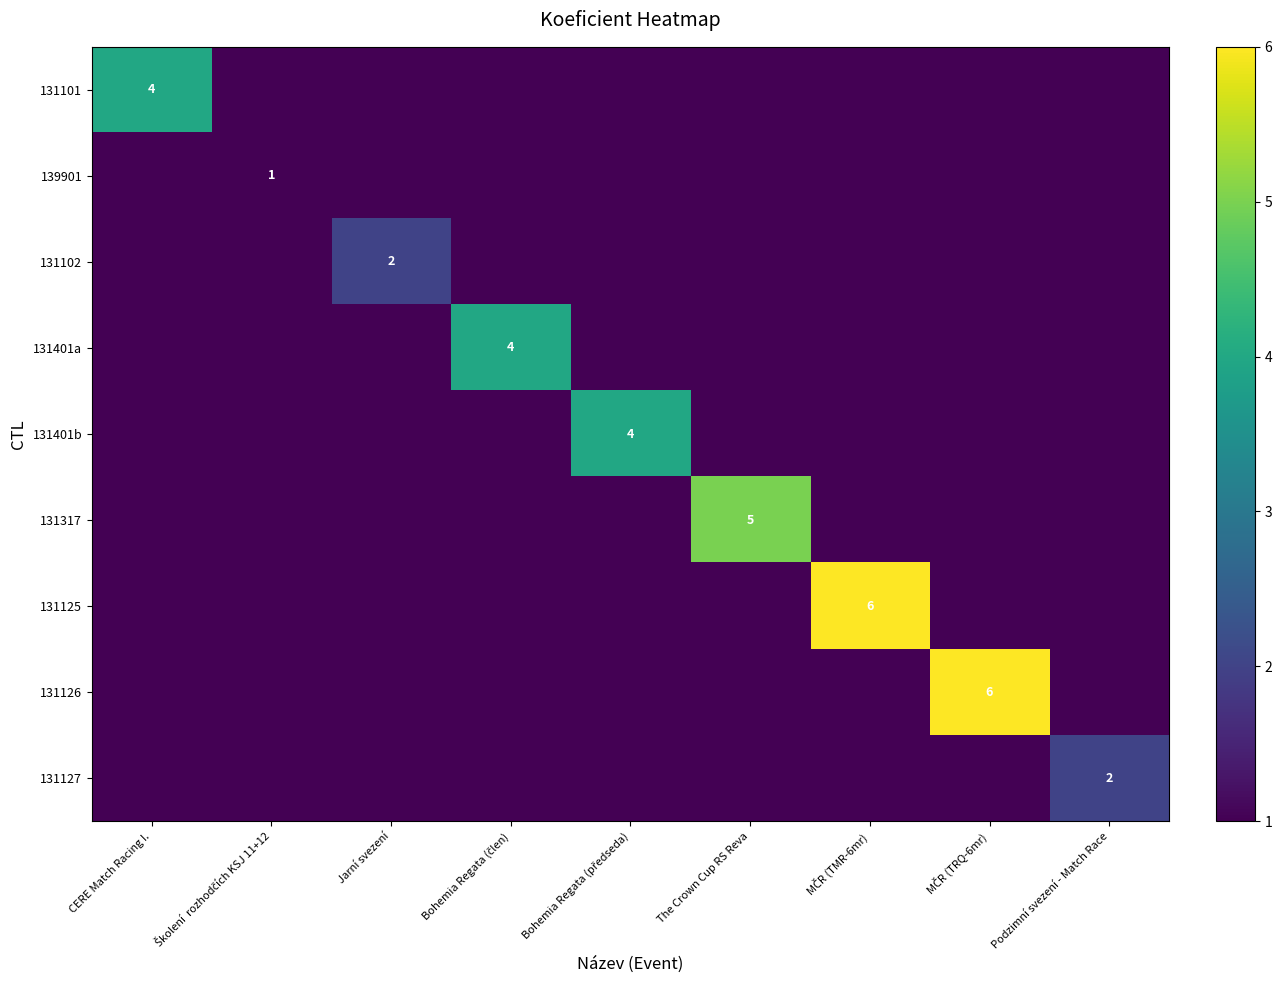

Which series changed the most between Školení rozhodčích KSJ 11+12 and Bohemia Regata (předseda)?

131401b